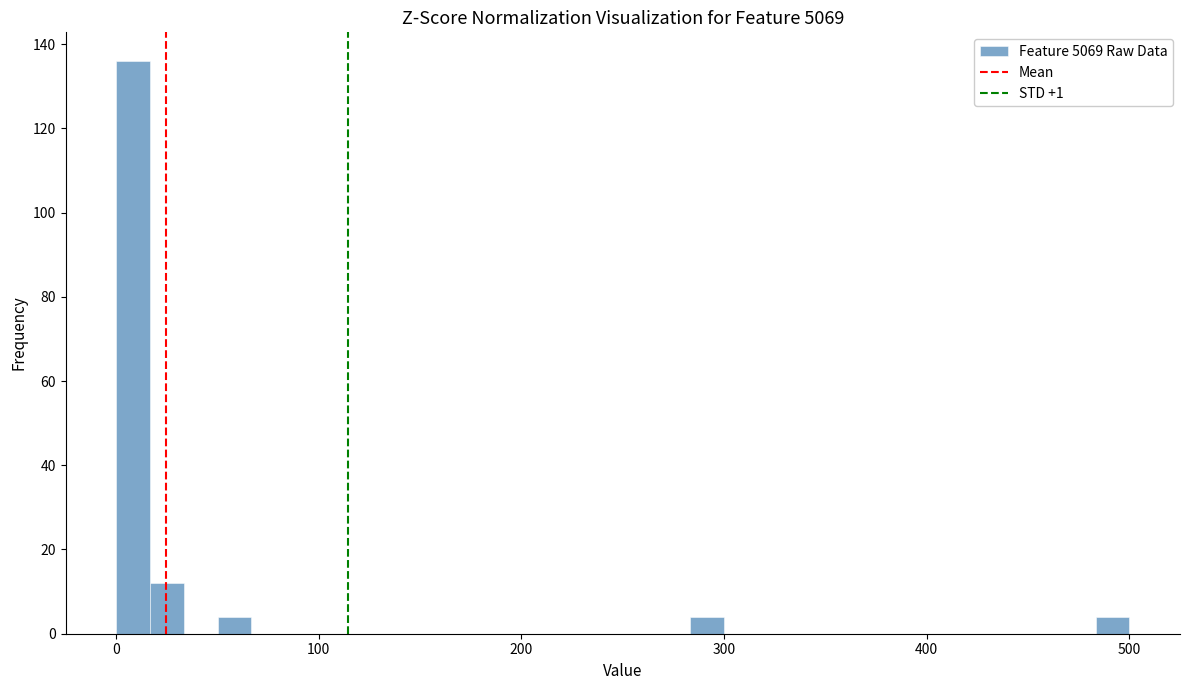

Read against the x-axis, roughly where is the centre of the tallest bar?

10